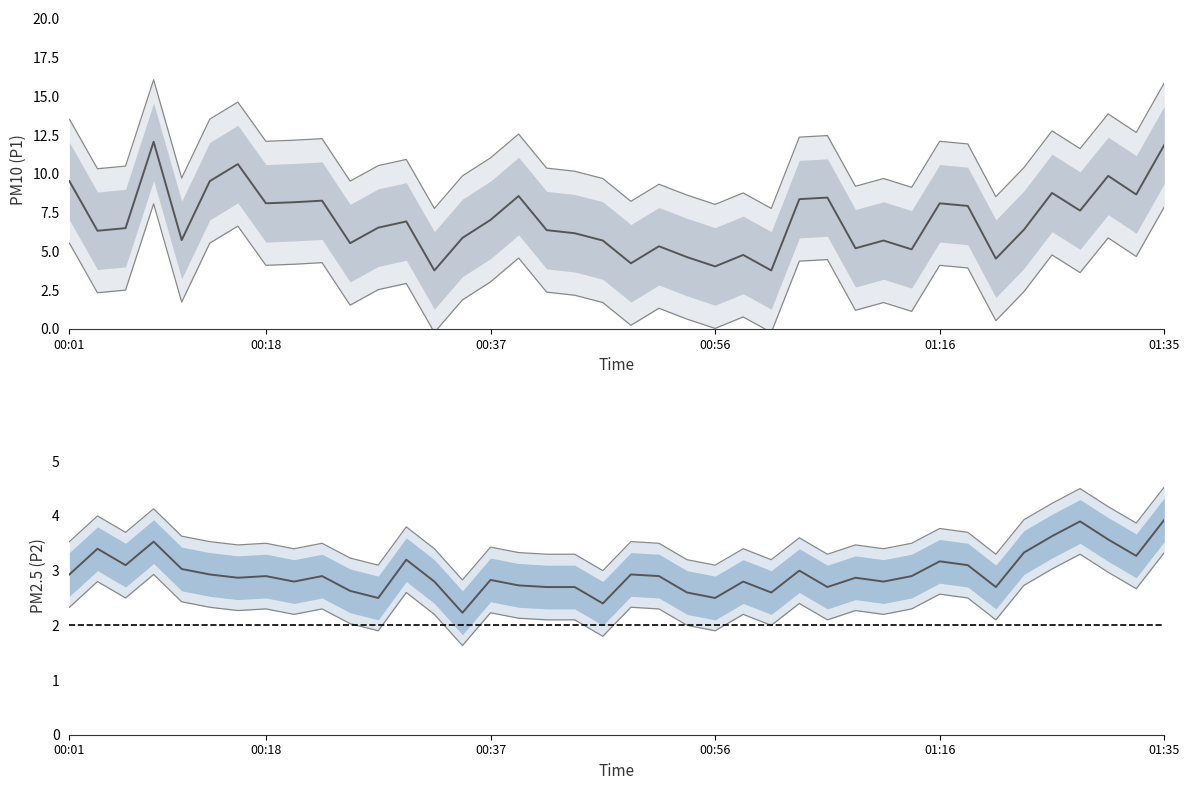

At 00:54, list the series in order from largest to smallest.

P1, P2